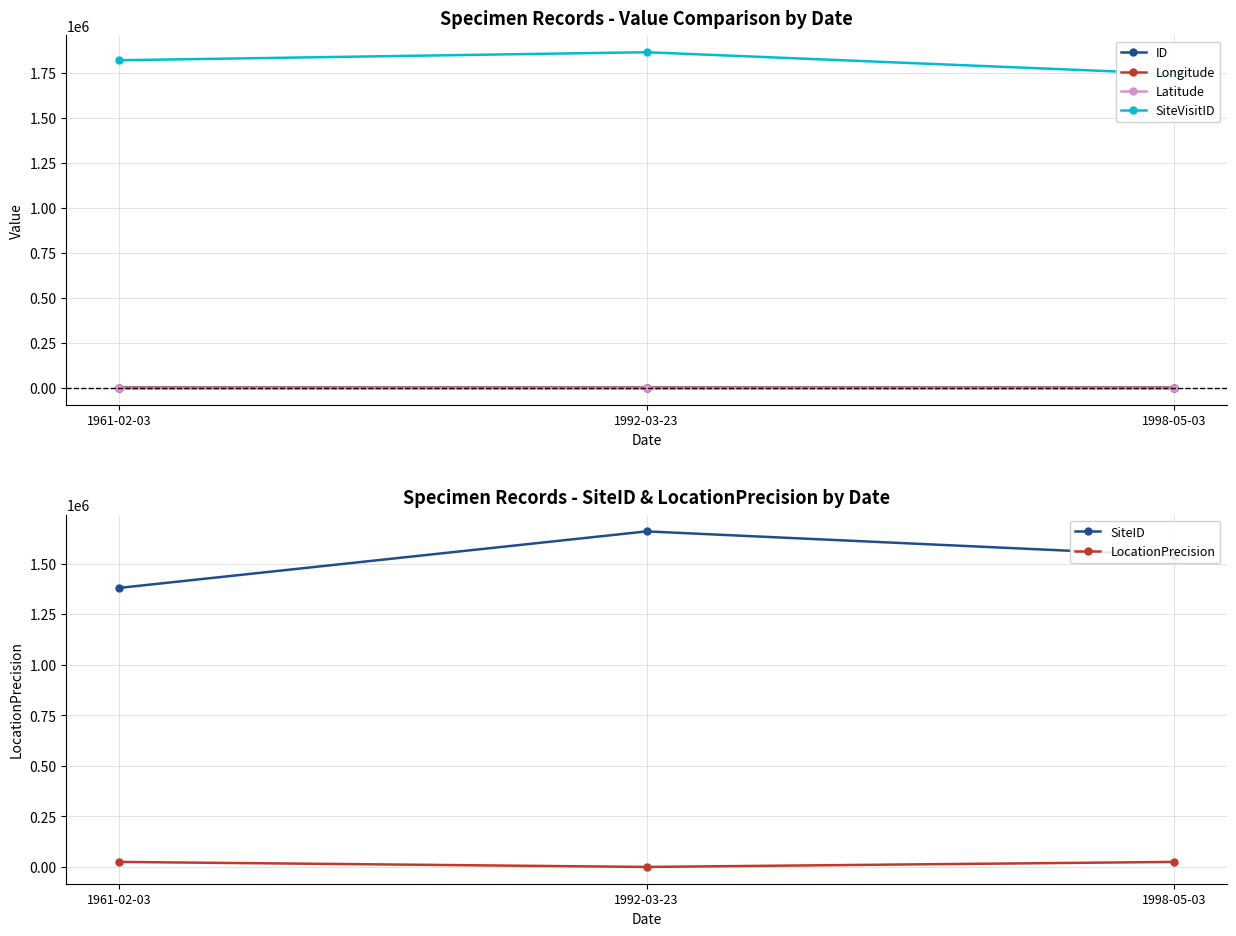

How many categories are shown in the chart?

3